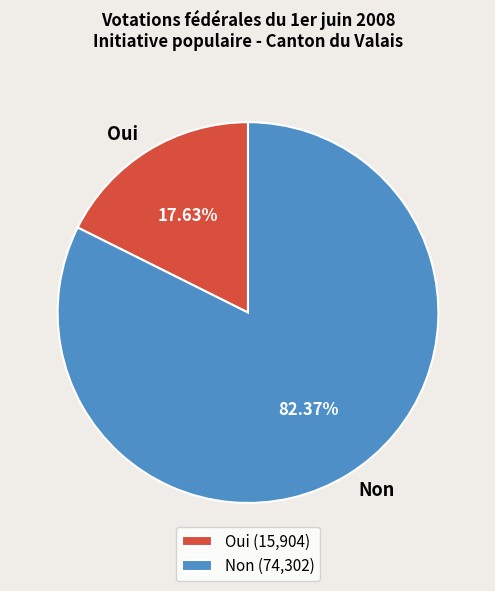

To the nearest percent, what percentage of the pie is Non?

82%